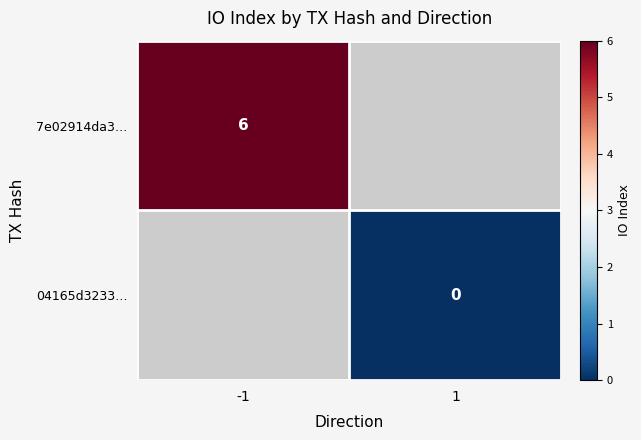

Is it true that 7e02914da3… equals 6 at -1?

True